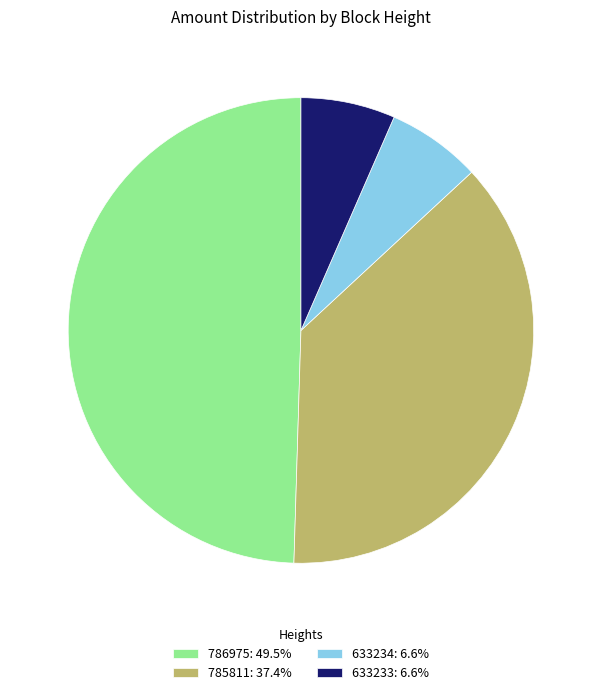

Does 633234: 6.6% account for over 50% of the chart?

No